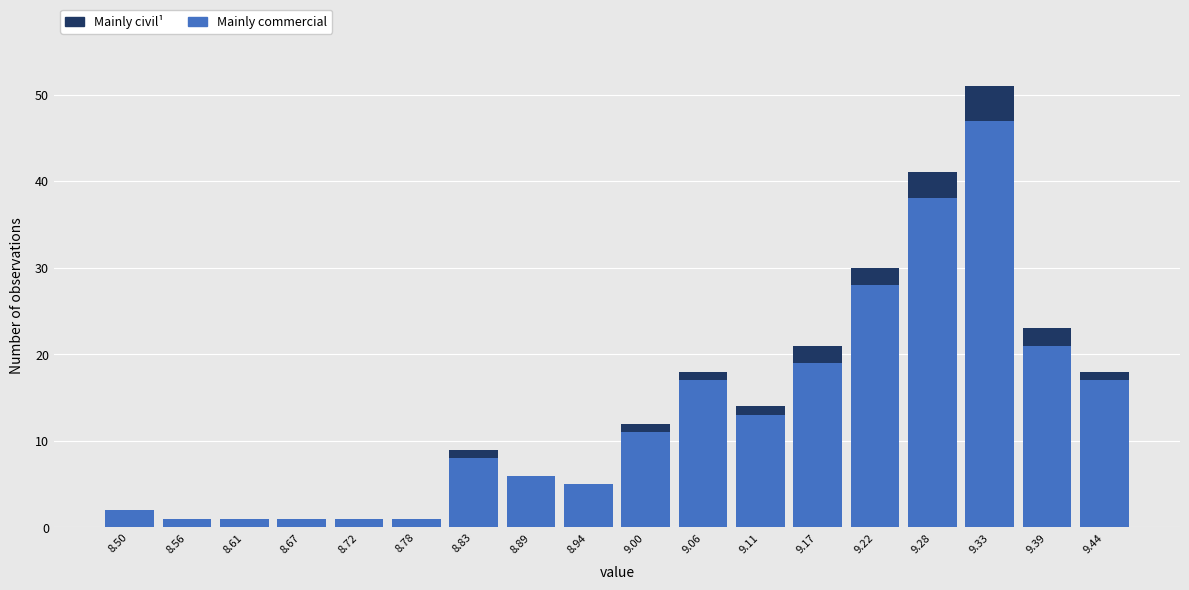

Which category has the highest value in the Mainly commercial series?

9.33